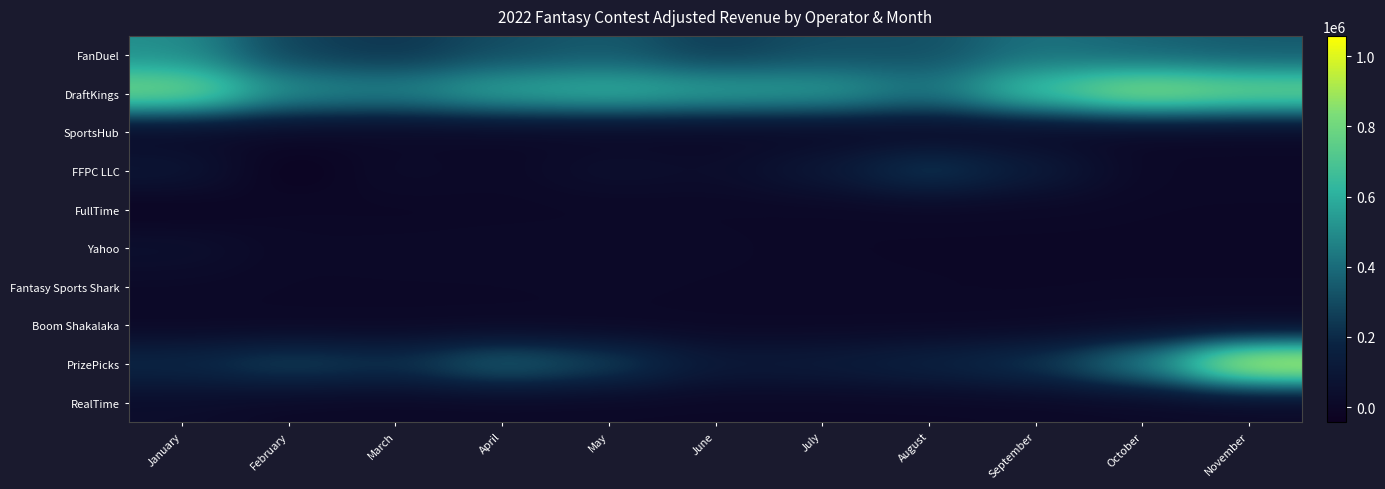

How many series are shown in this chart?

10